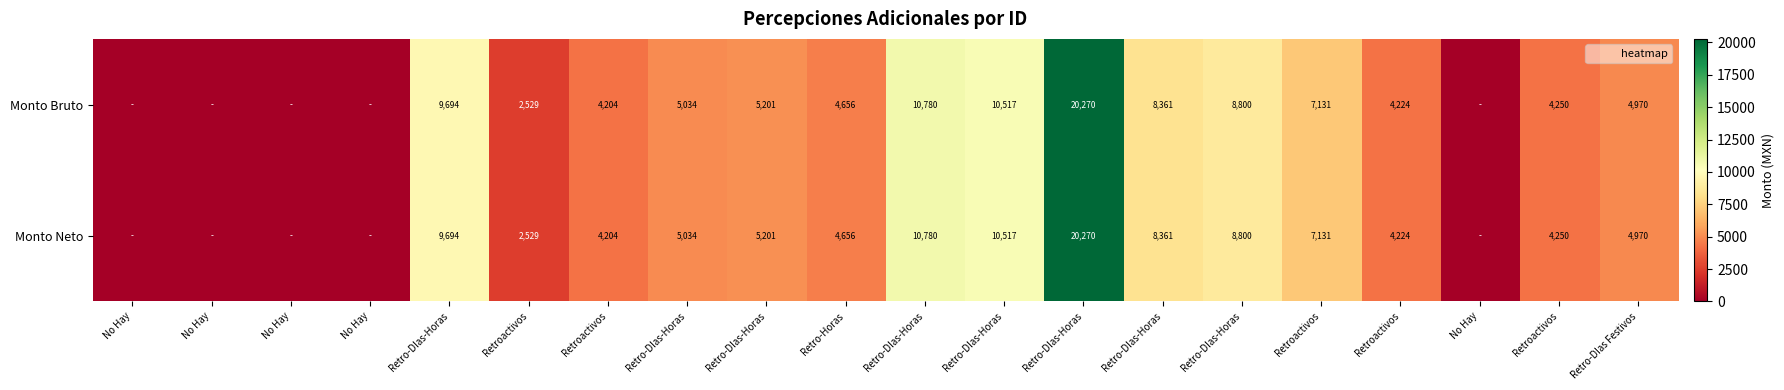

Which series changed the most between Retro-DIas-Horas and No Hay?

Monto Bruto